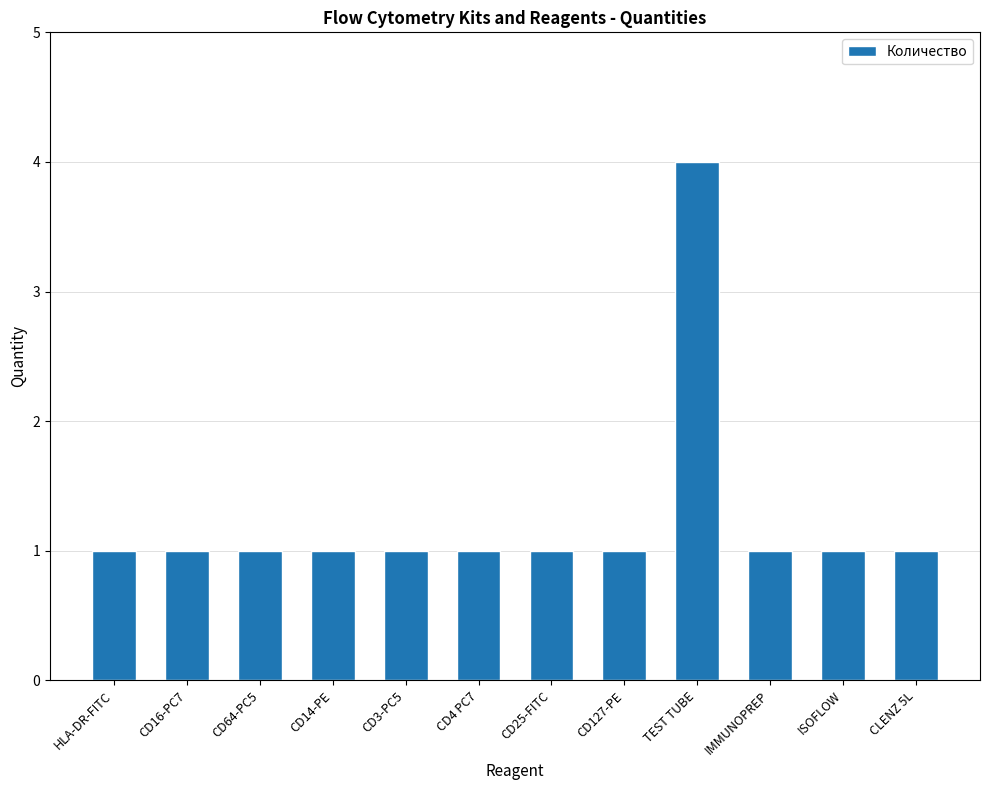

What is the change in value from TEST TUBE to CLENZ 5L?

-3